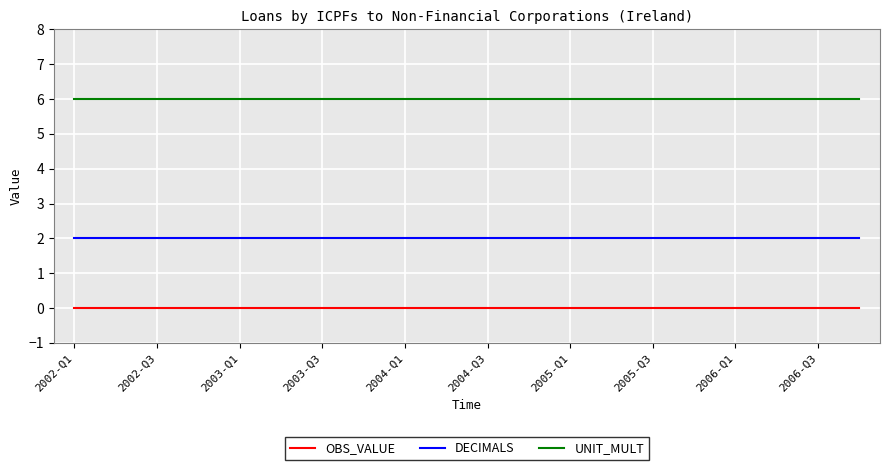

True or false: UNIT_MULT and OBS_VALUE intersect in this chart.

False